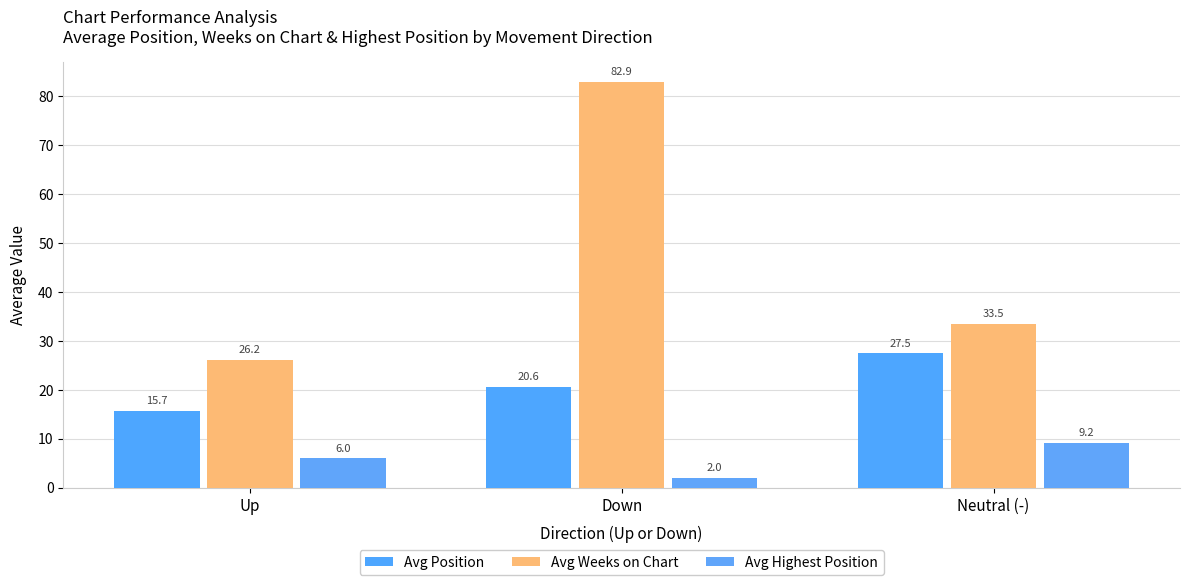

At which label is Avg Weeks on Chart closest to 54?

Neutral (-)